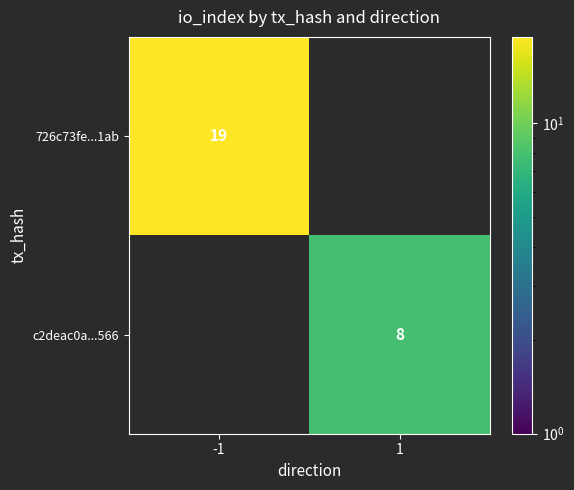

True or false: c2deac0a...566 has a value of 11 at 1.

False